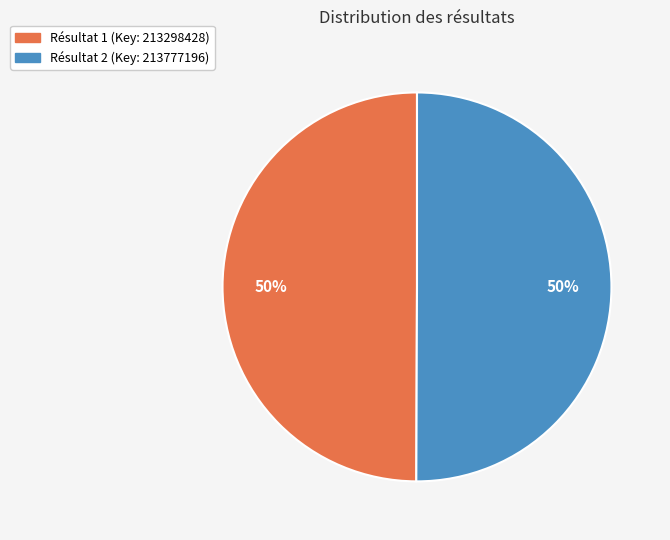

Count the number of slices in the pie.

2